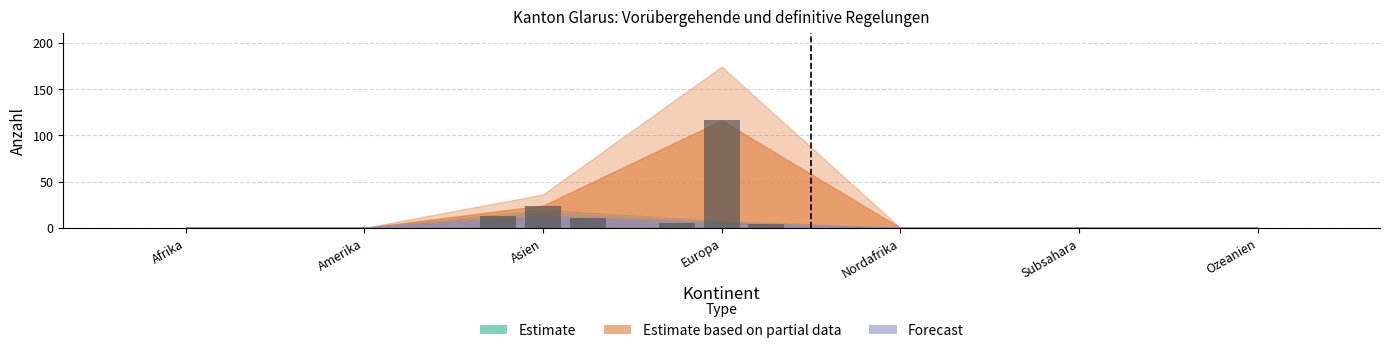

What is the value of the Forecast bar at the 4th from the left?

4